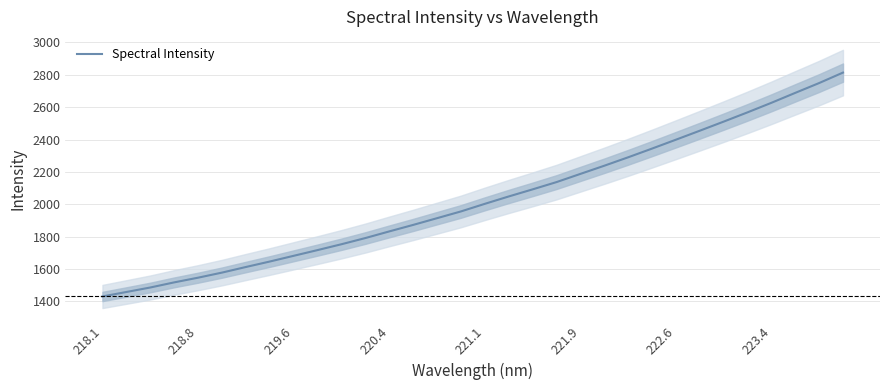

True or false: Spectral Intensity has a value of 2827.8 at 220.4.

False